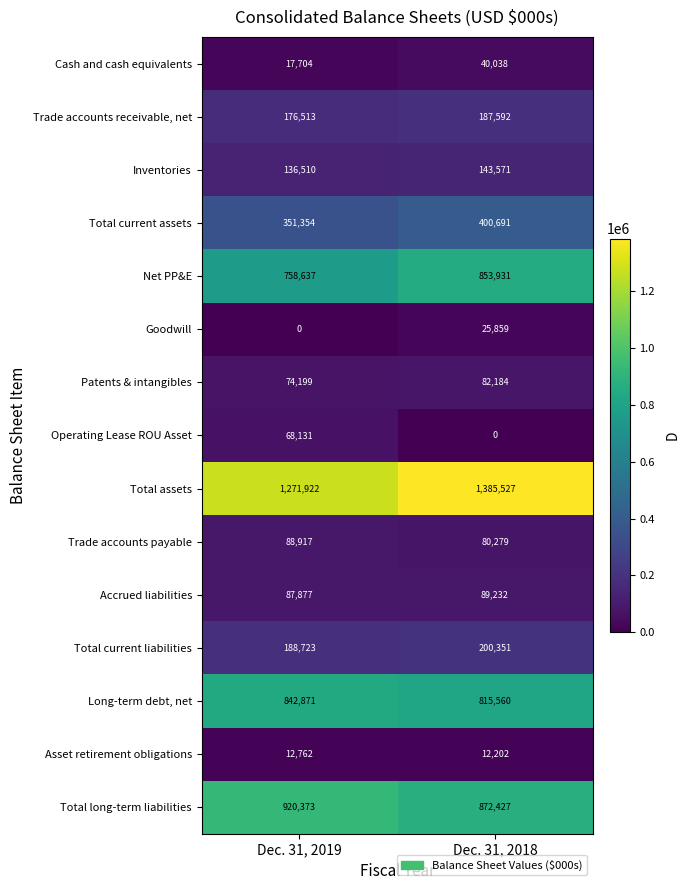

The Asset retirement obligations series shows 12762 at Dec. 31, 2019. True or false?

True